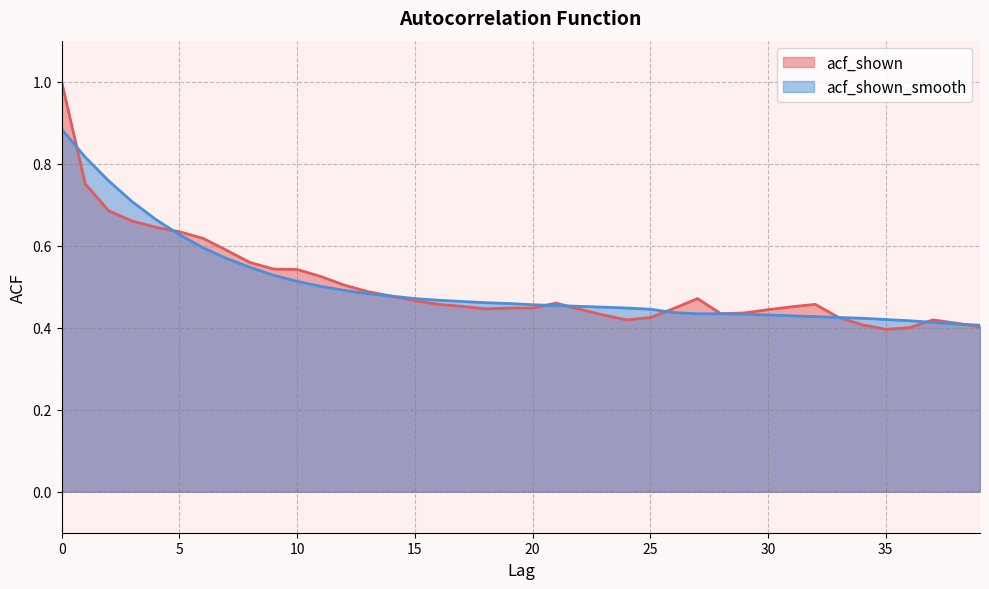

The value of acf_shown at 0 is 1.0. True or false?

True